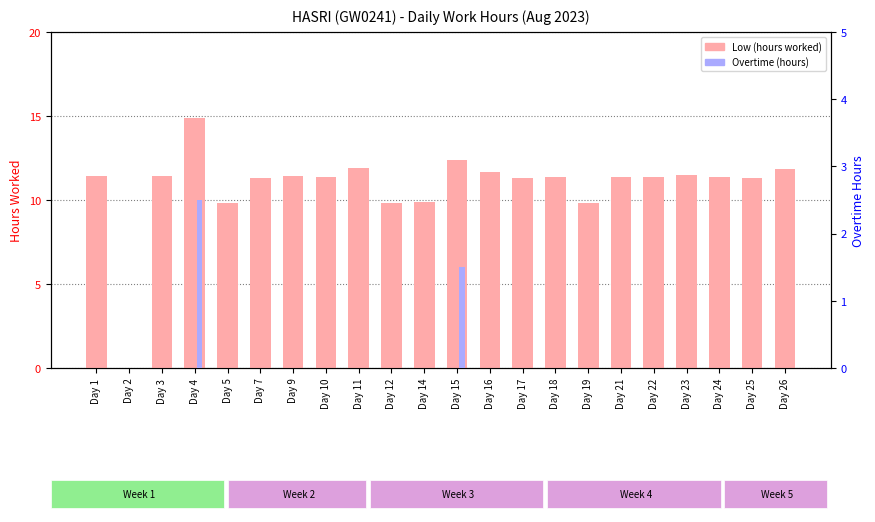

What is the spread (max minus min) of values at Day 9?

11.4